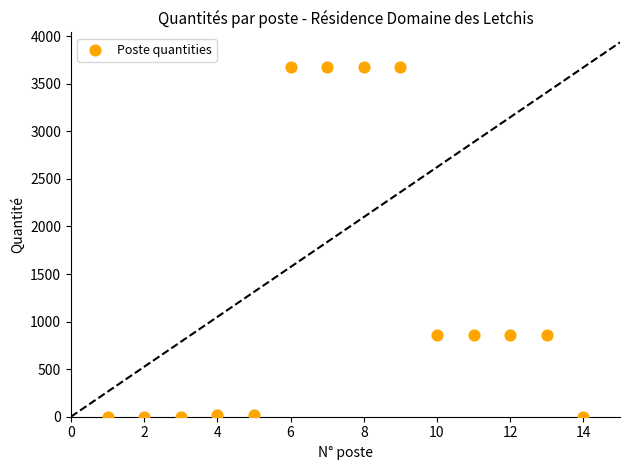

What is the range of Y values (max minus min)?

3672